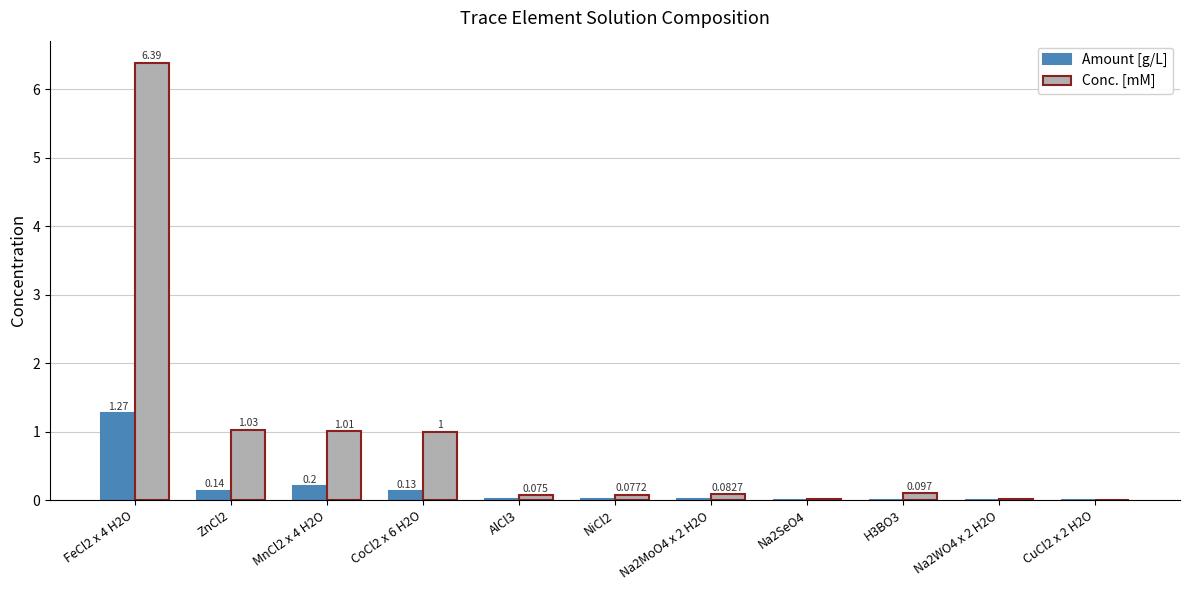

Does the chart contain stacked bars?

No